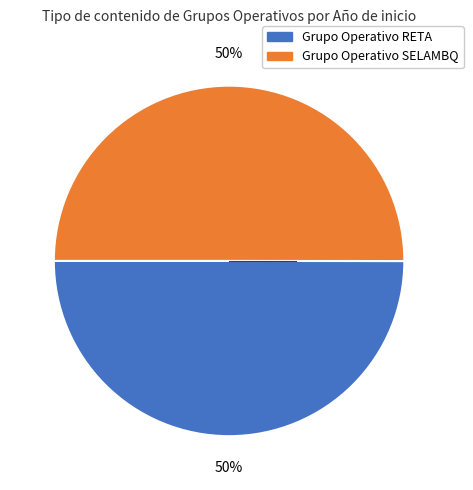

How many segments does this pie chart have?

2